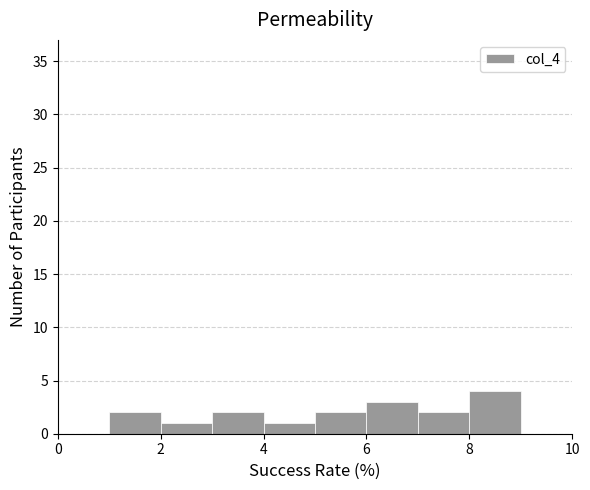

How tall is the bar that spans 2 to 3 on the x-axis? The values are not printed on the chart, so give them approximately, as read against the axis.

1